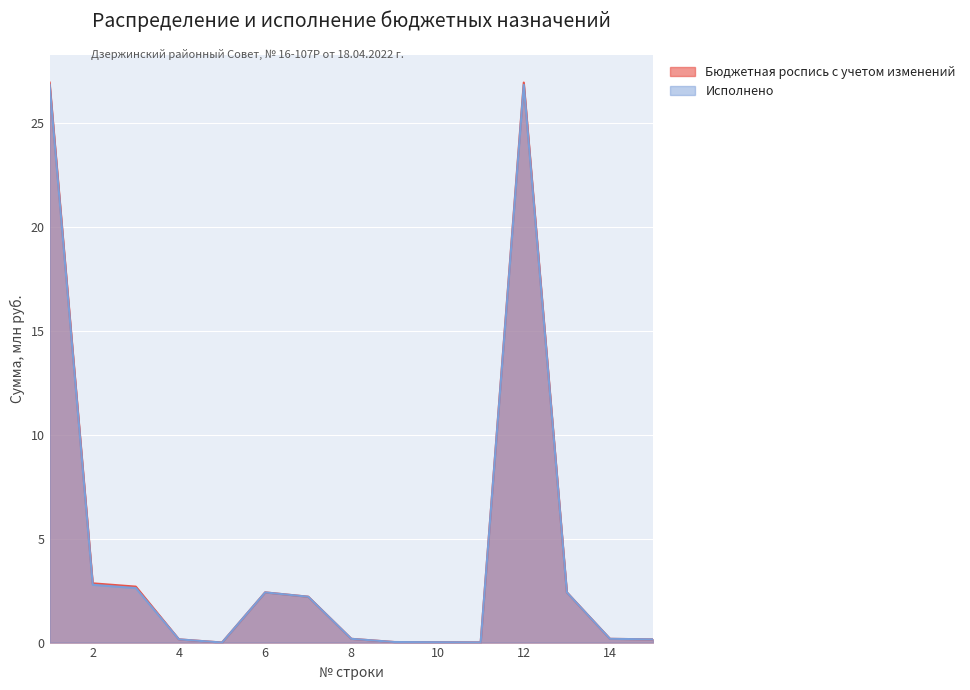

Rank the categories by Исполнено value from highest to lowest.

1, 12, 2, 3, 6, 13, 7, 8, 14, 4, 15, 9, 10, 11, 5